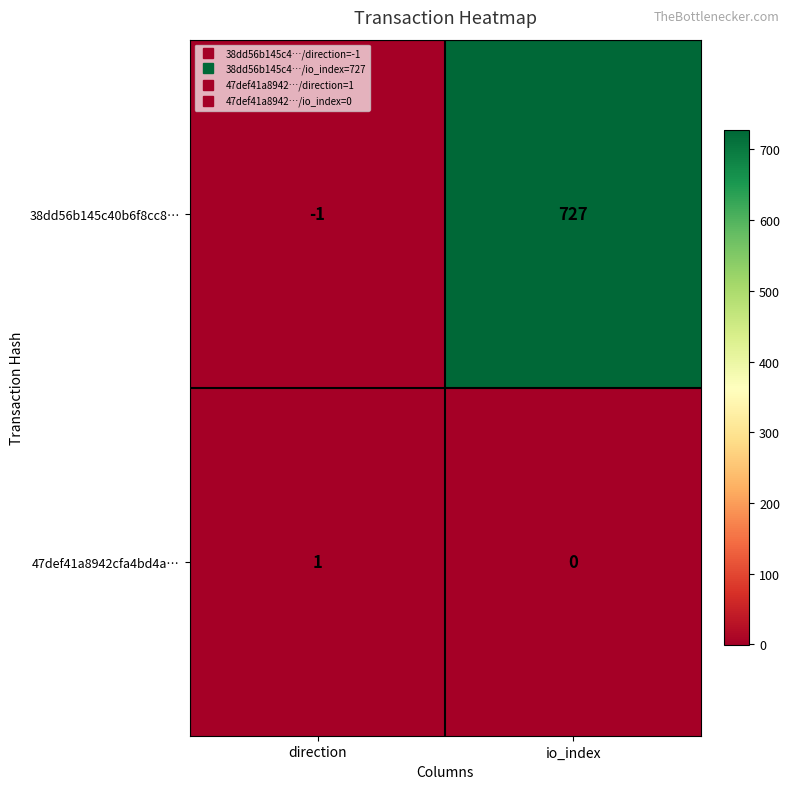

Is it true that 38dd56b145c40b6f8cc8… equals -1 at direction?

True